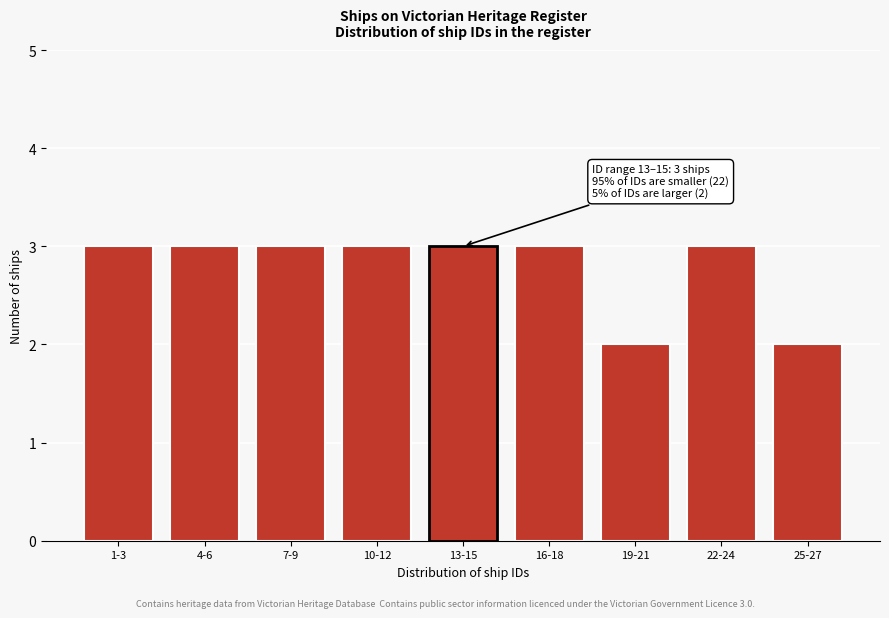

Reading right to left, extract all data points from this chart.

25-27=2	22-24=3	19-21=2	16-18=3	13-15=3	10-12=3	7-9=3	4-6=3	1-3=3